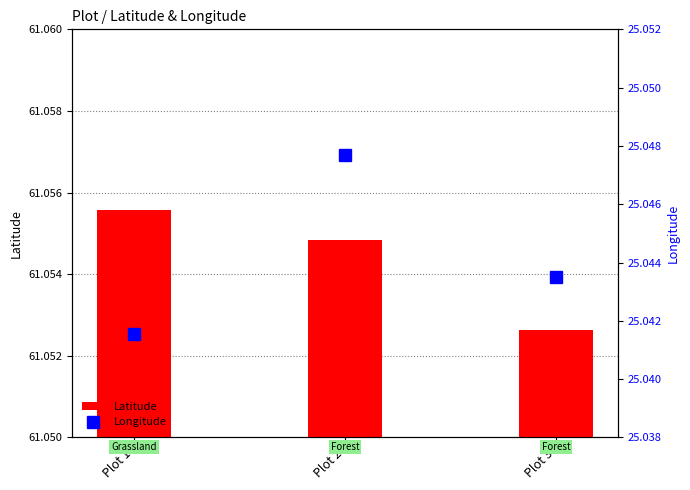

Are the bars grouped side by side (vs. stacked)?

Yes